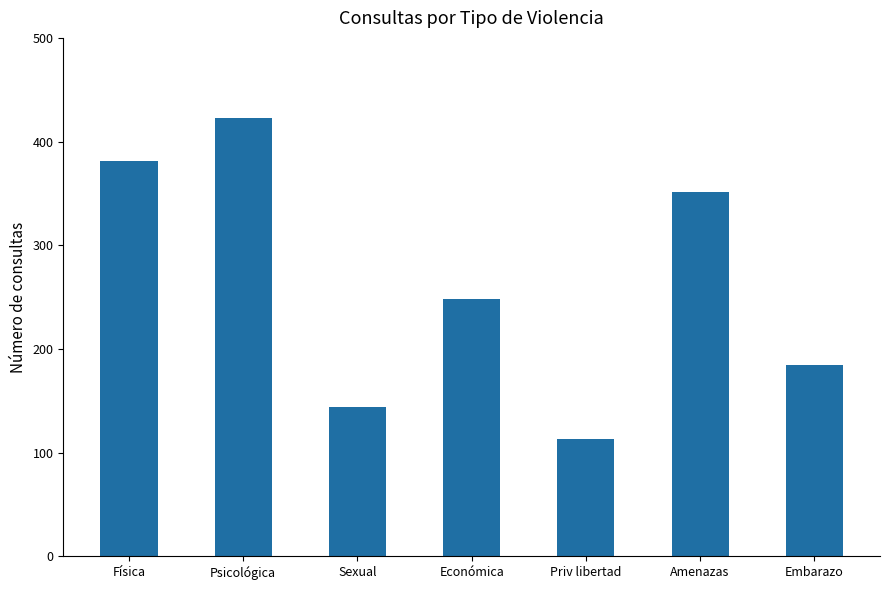

What is the ratio of the value at Amenazas to the value at Física?

0.9